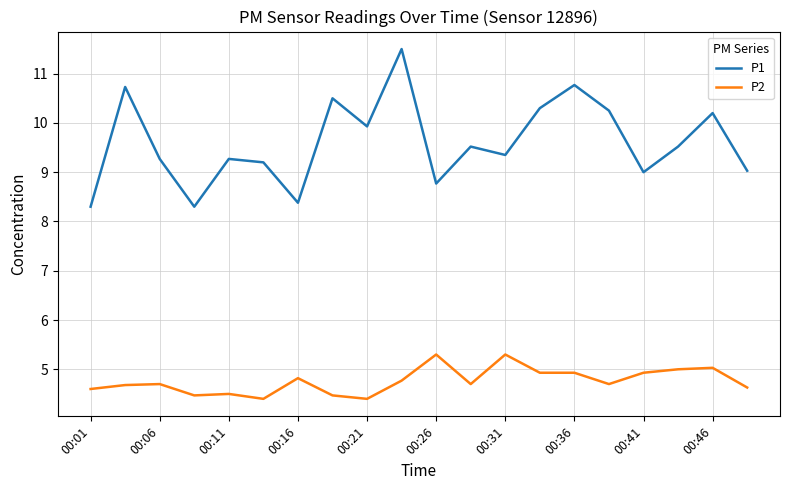

Which series has the largest total across all categories?

P1